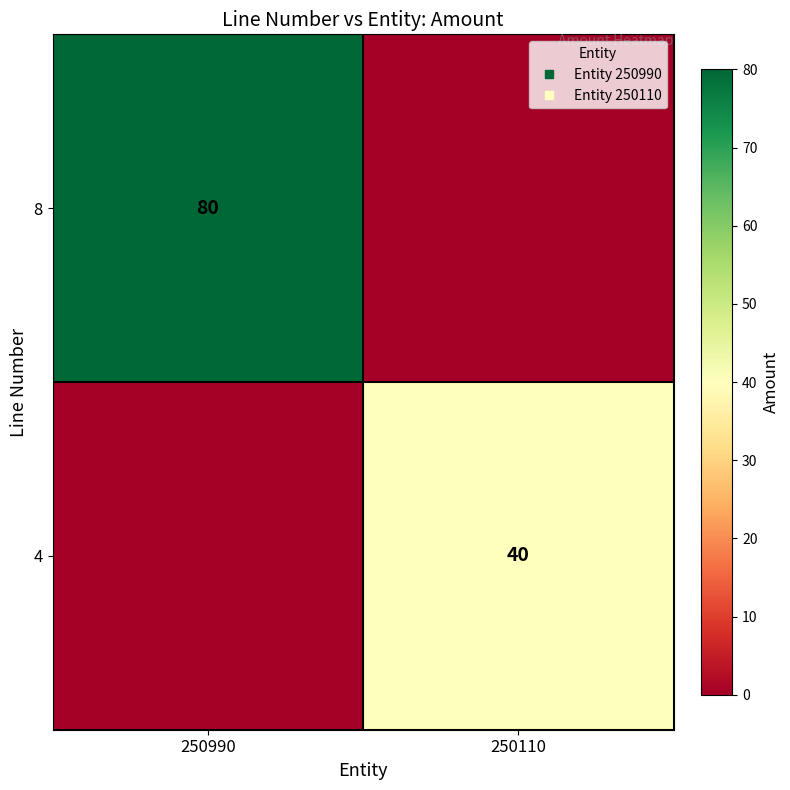

List the series in order of their overall mean, highest first.

8, 4